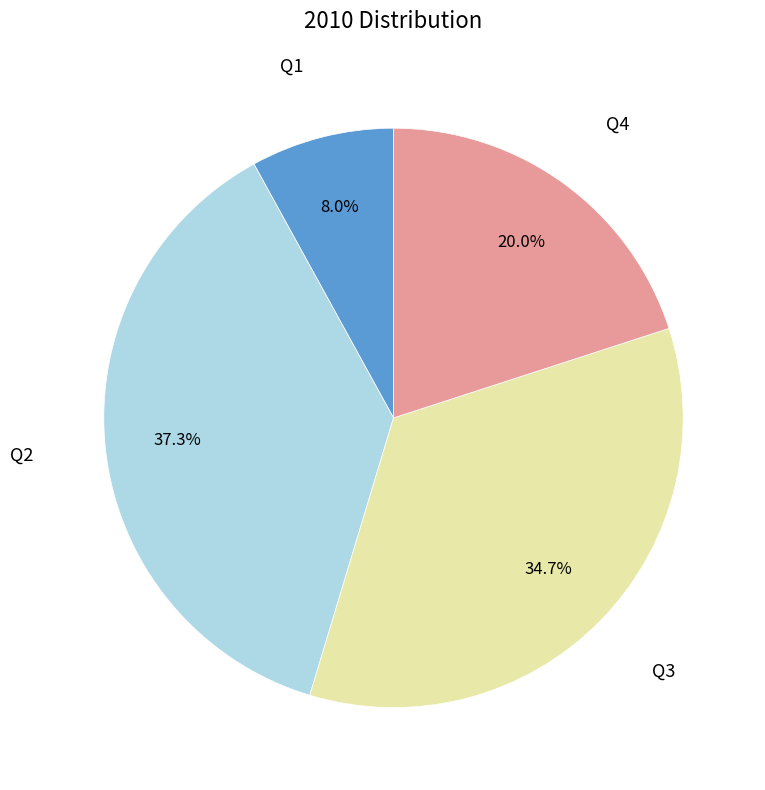

Is there any slice that represents more than half of the pie?

No